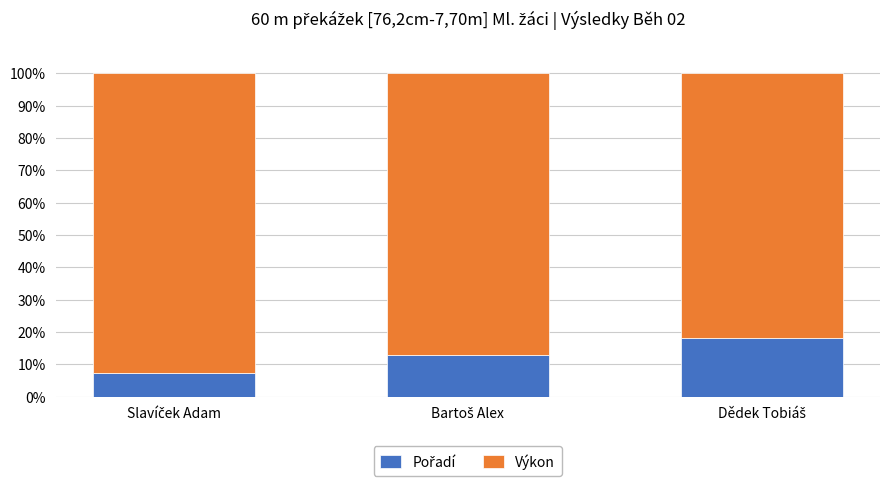

At Slavíček Adam, list the series in order from largest to smallest.

Výkon, Pořadí